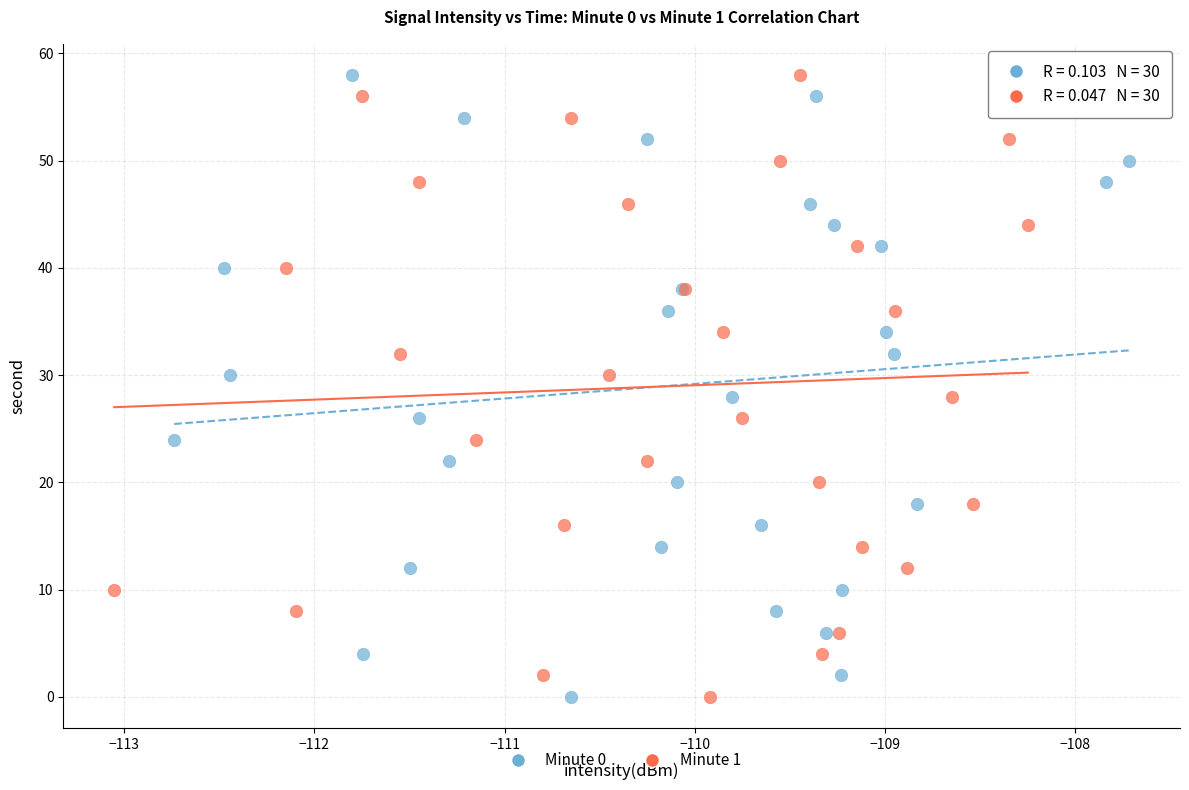

What are all the series names shown in the legend?

Minute 0, Minute 1